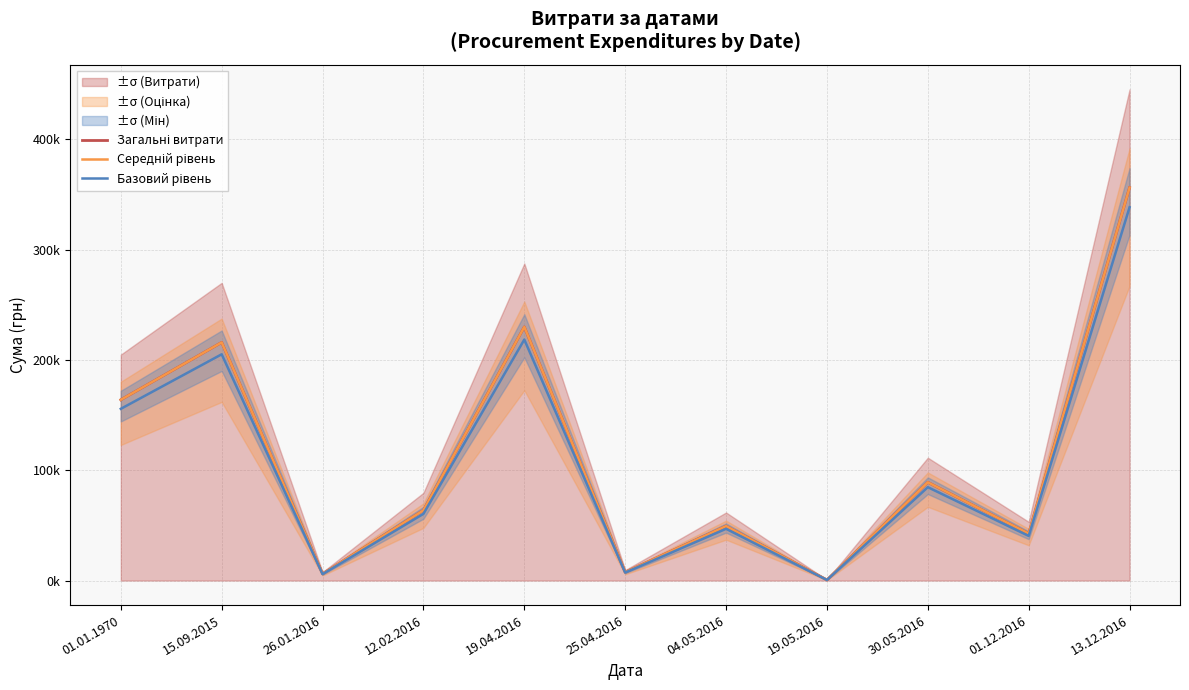

Which category has the highest value across all series?

13.12.2016